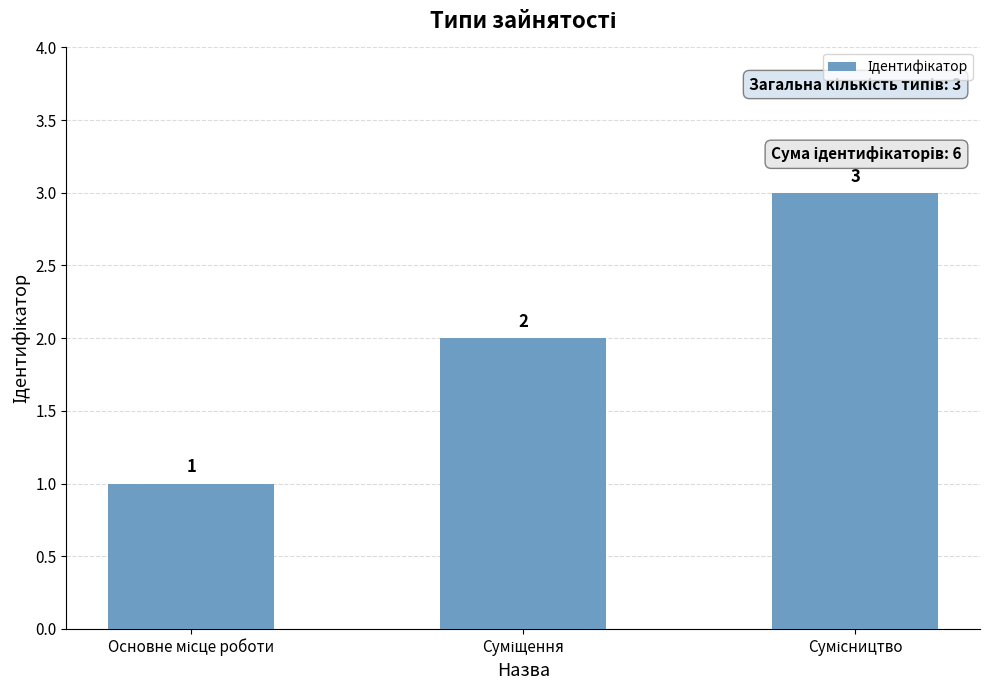

Count the values in the range 1 to 3.

3